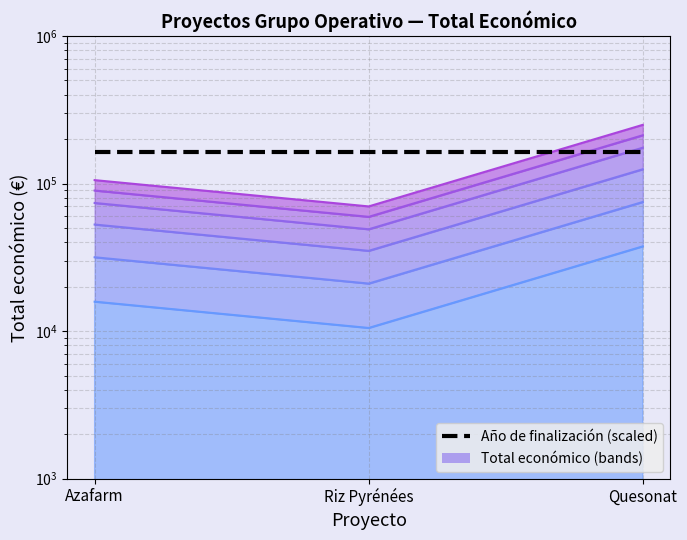

What is the value of the 1st point from the left?

15827.4